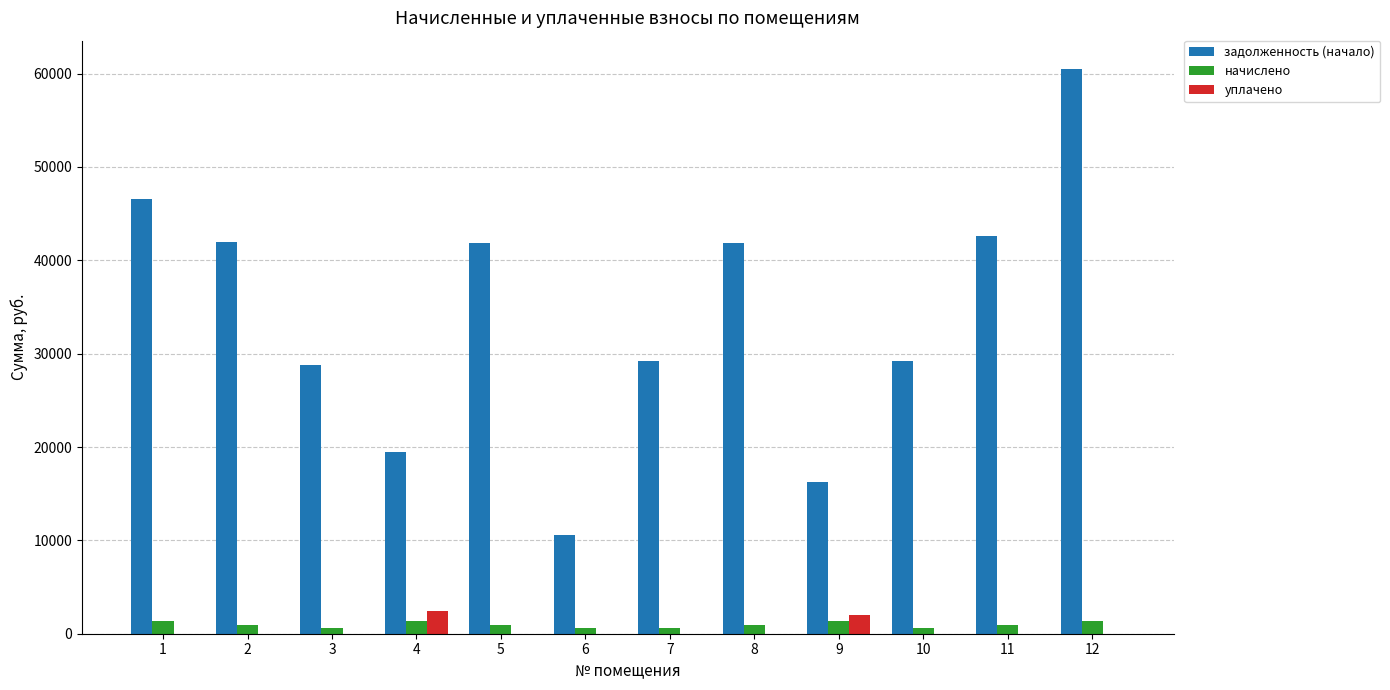

Which series has the largest total across all categories?

задолженность (начало)